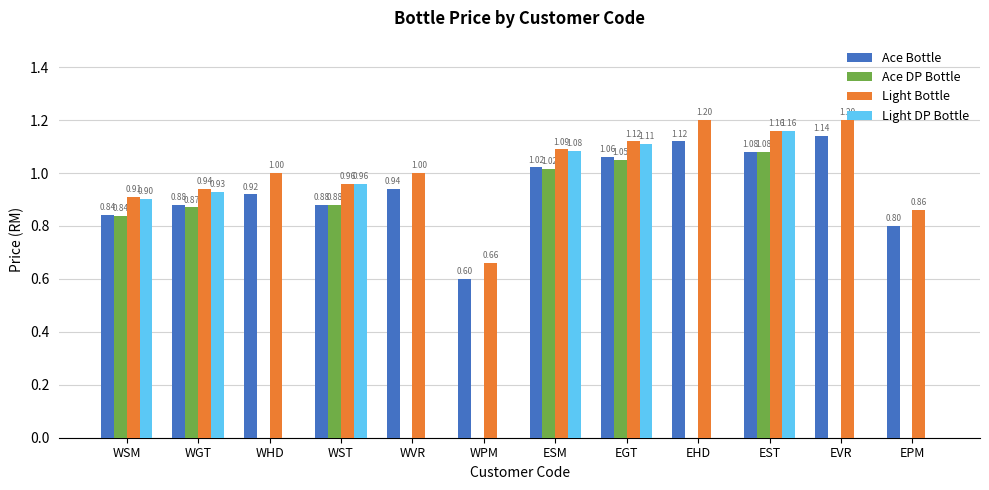

What is the sum of the Light Bottle values at WGT and EVR?

2.1